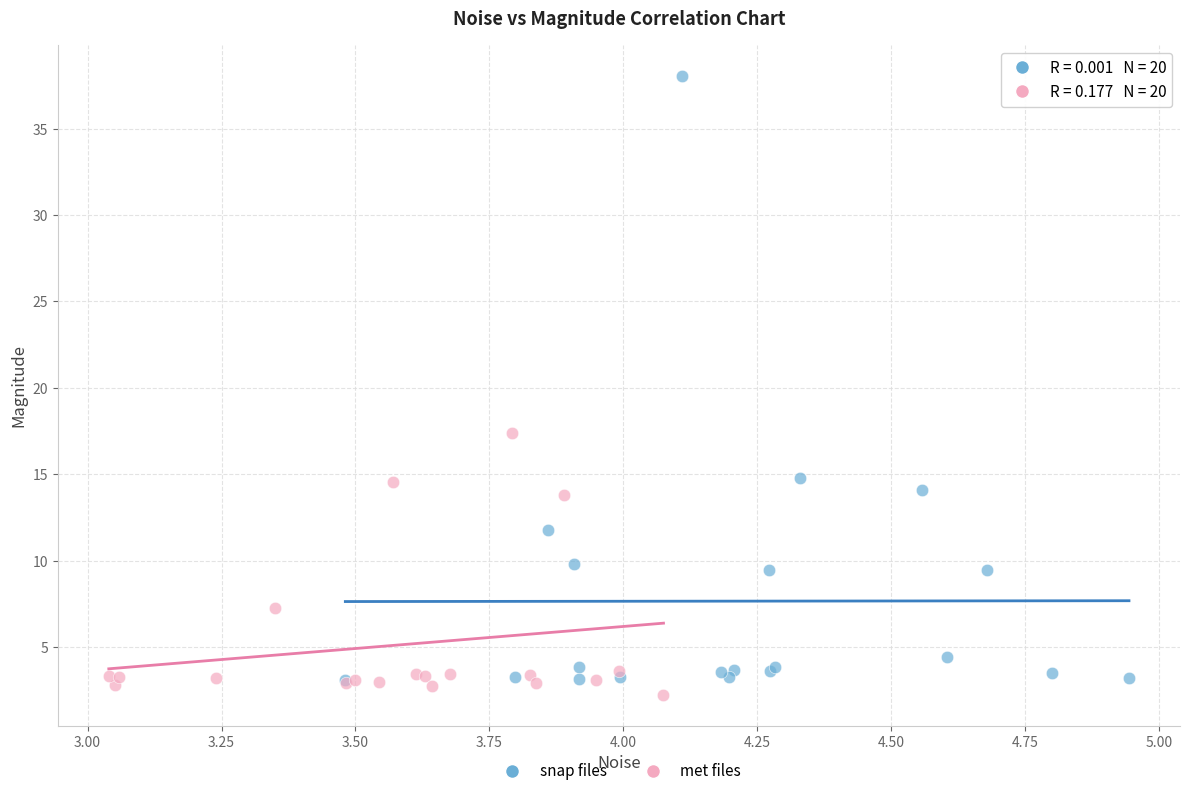

What are all the series names shown in the legend?

snap files, met files